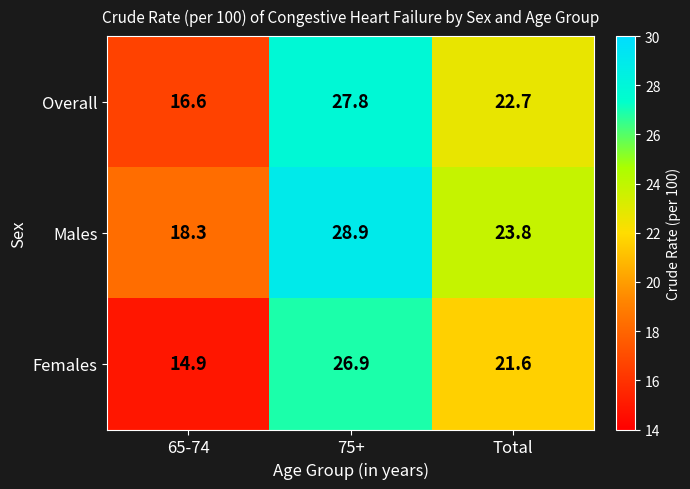

What is the approximate value of Overall at Total?

22.7